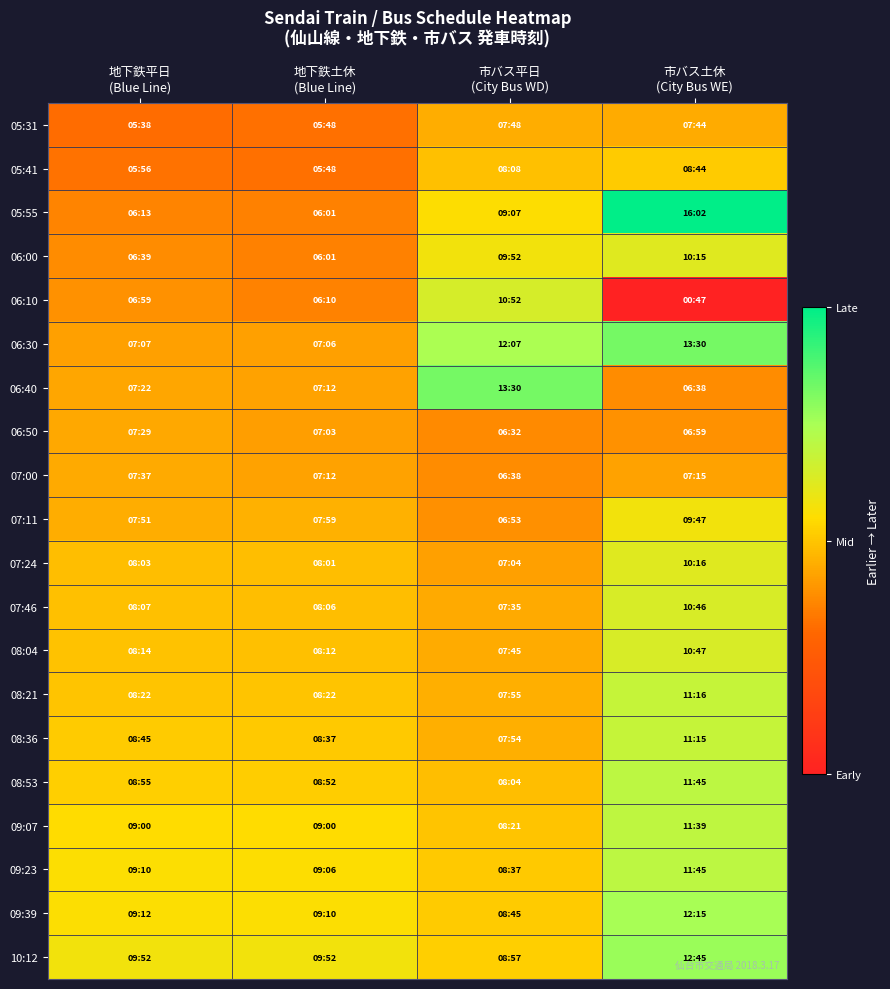

At which category is the sum across all series the highest?

市バス土休
(City Bus WE)